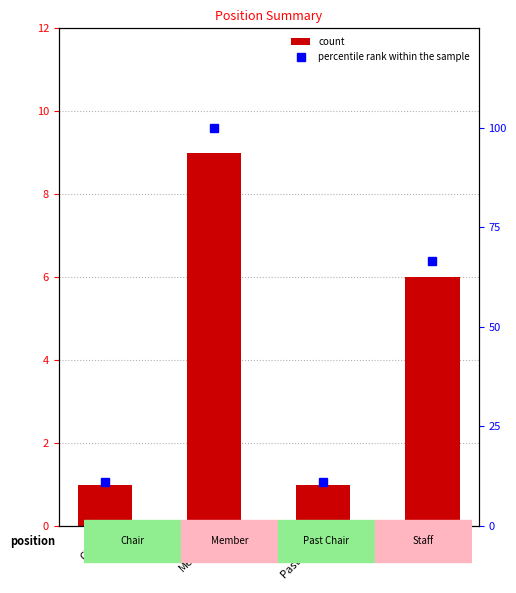

Reading left to right, what are all the values shown in this chart?

count: Chair=1.0	Member=9.0	Past Chair=1.0	Staff=6.0
percentile rank within the sample: Chair=11.1	Member=100.0	Past Chair=11.1	Staff=66.7